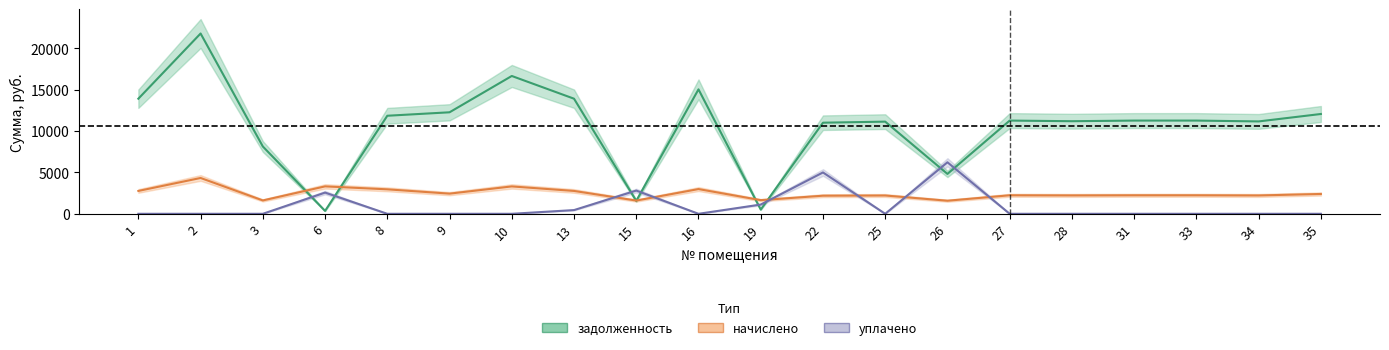

At which category is the sum across all series the highest?

2